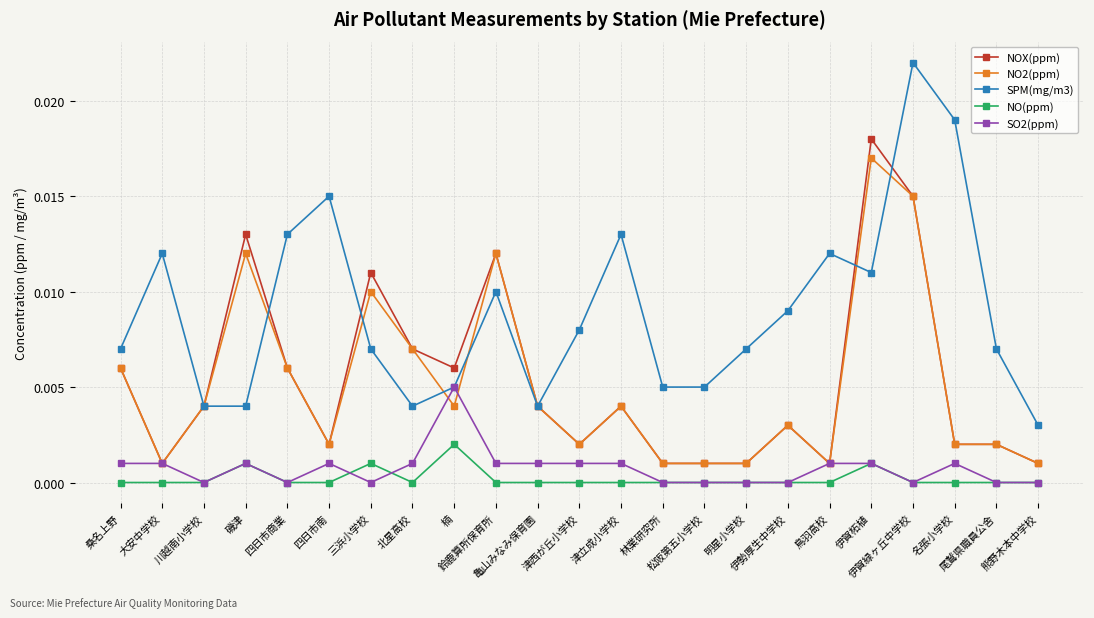

Which series has the largest range (max minus min)?

SPM(mg/m3)